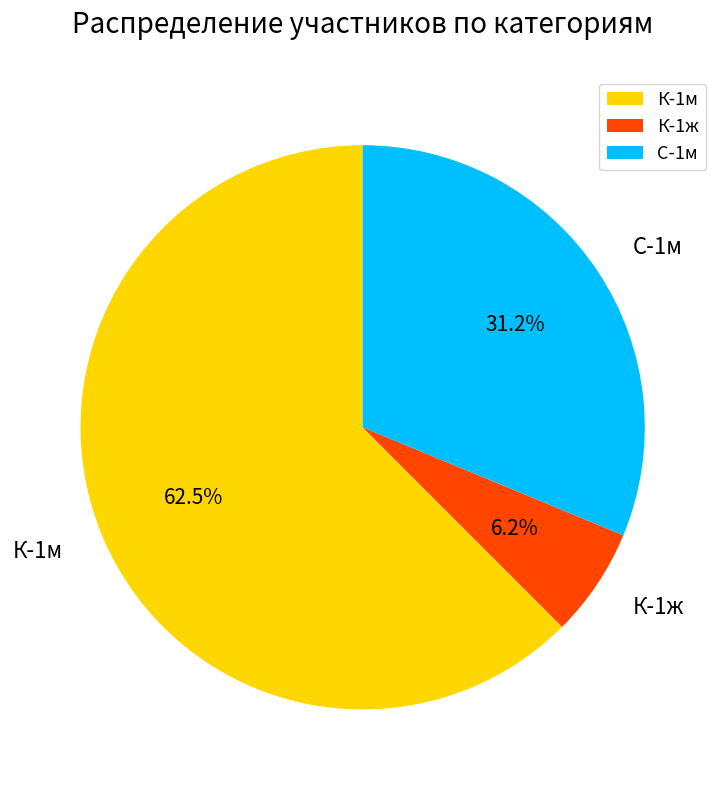

Which slice represents more than half of the pie?

К-1м